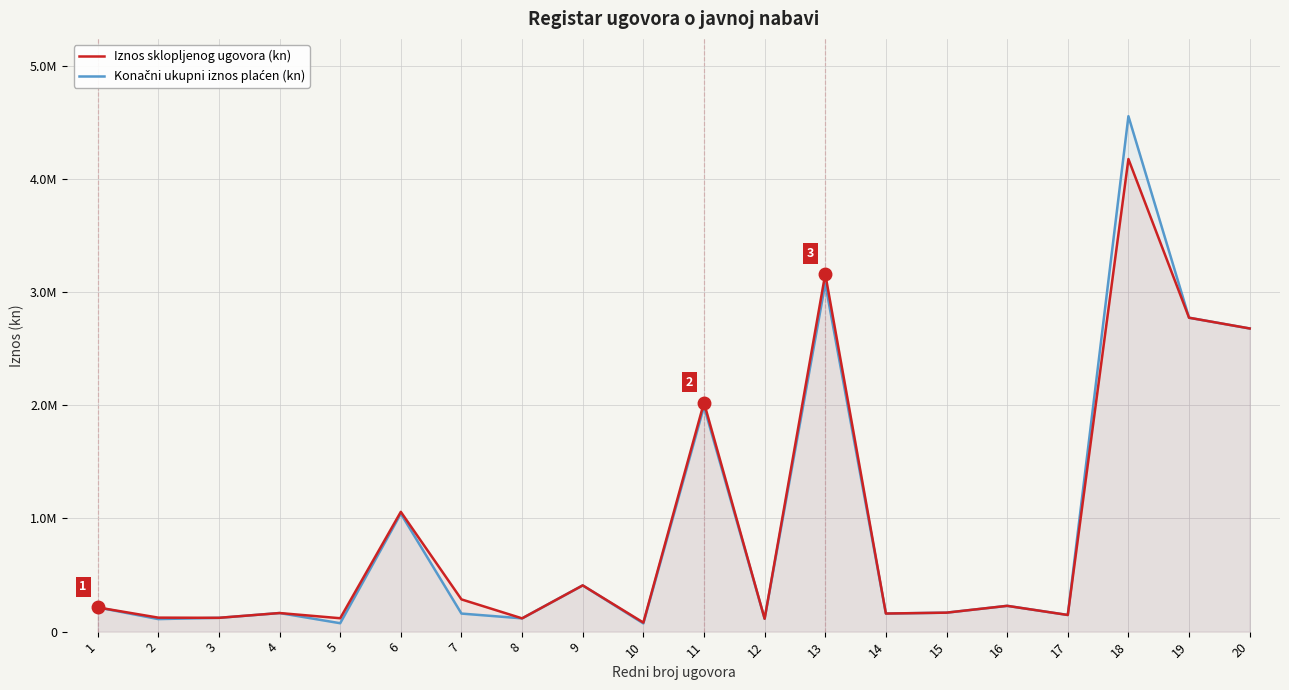

Reading left to right, transcribe all the data shown in this chart.

Iznos sklopljenog ugovora (kn): 213900.0	123562.5	121956.2	164231.2	118260.0	1057971.7	284800.0	117256.2	408356.9	80030.0	2022942.5	114066.2	3158815.0	159757.5	167588.4	227820.0	147062.2	4174124.1	2772463.1	2677595.8
Konačni ukupni iznos plaćen (kn): 213900.0	110765.0	121956.2	164231.2	74264.2	1041919.4	159546.2	117256.2	408356.9	72633.5	1987727.9	114066.2	3074172.5	159757.5	167588.4	227820.0	147062.2	4552404.7	2772463.1	2677575.8